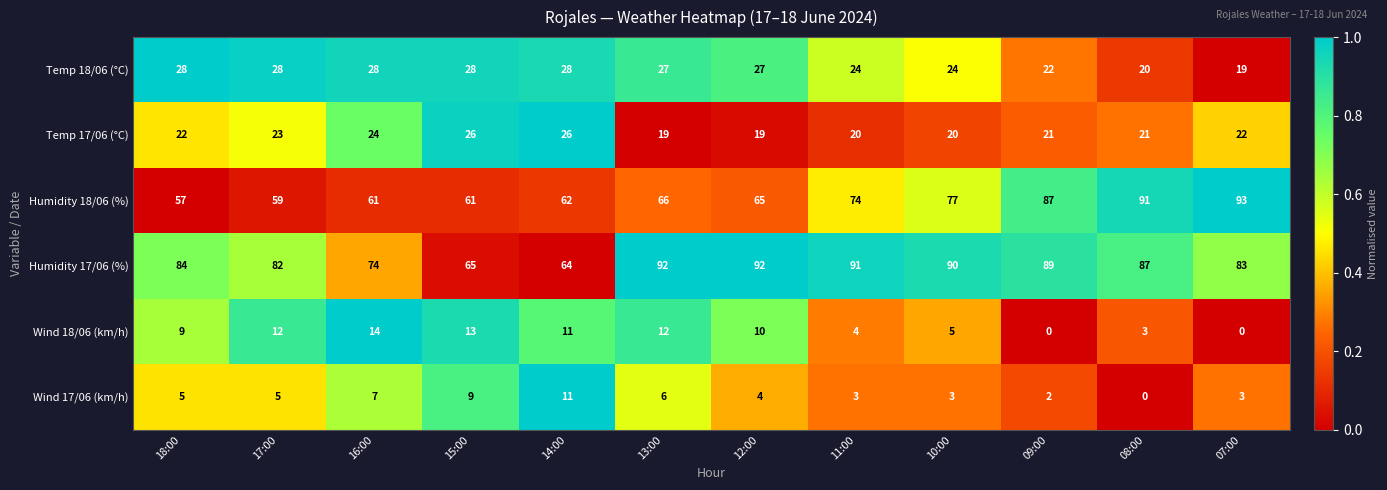

Count the number of categories in the chart.

12